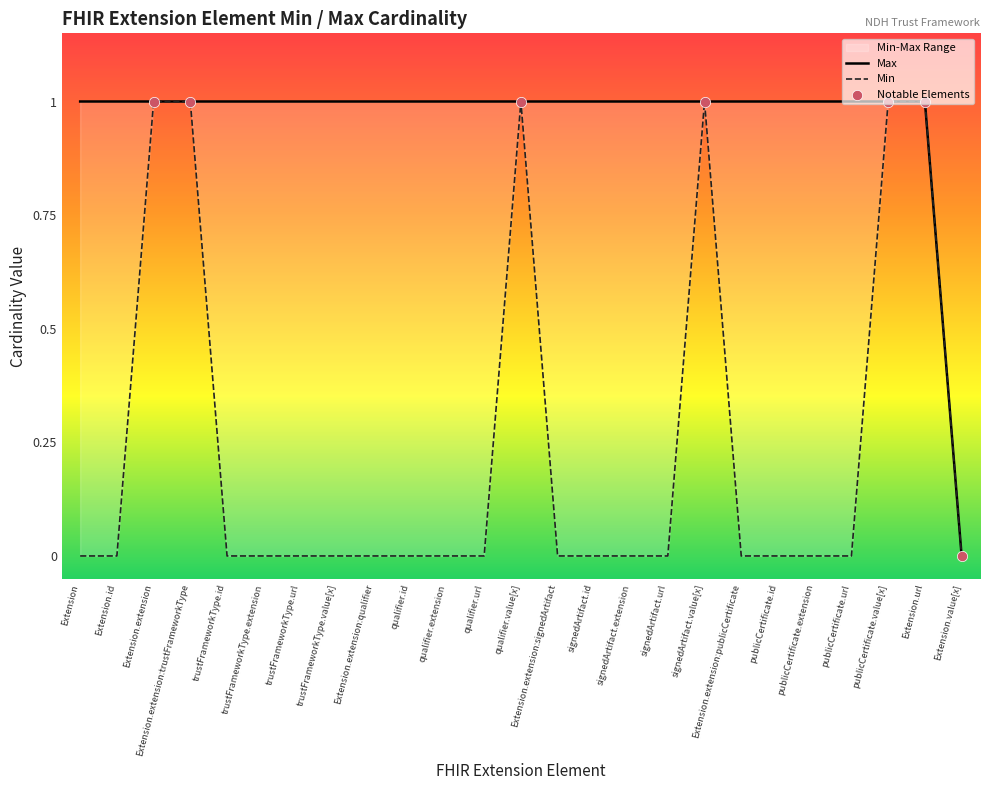

Approximately how many times larger is the value at publicCertificate.extension compared to Extension.url?

1.0